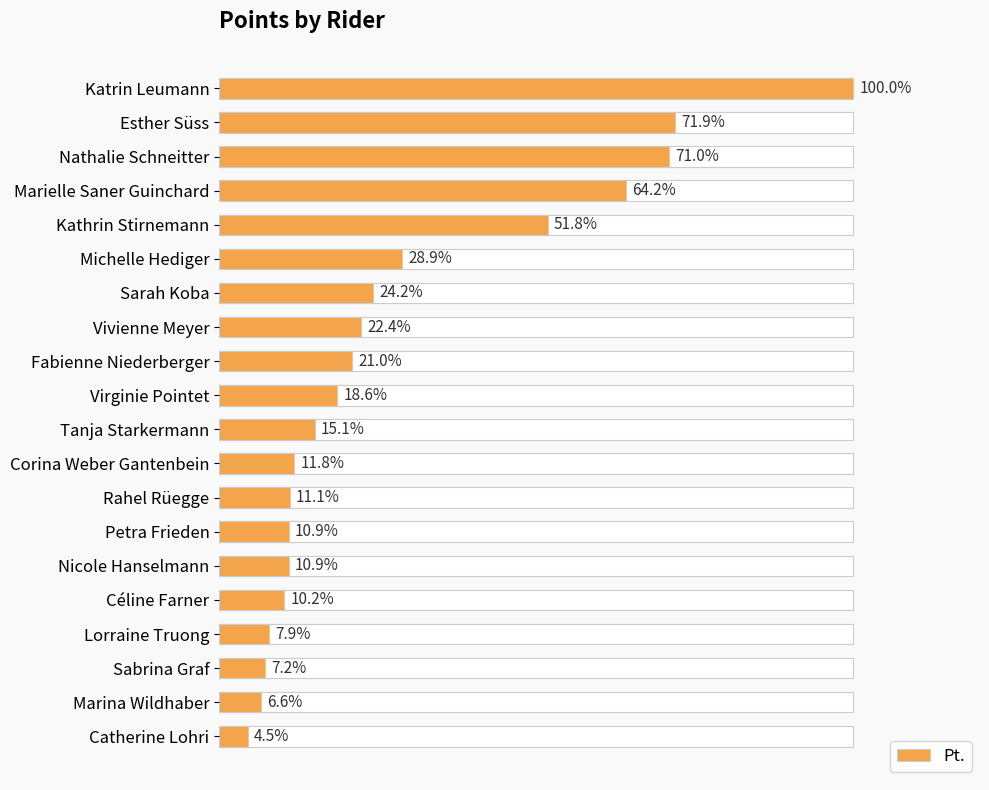

True or false: the data shows 38 at Catherine Lohri.

False